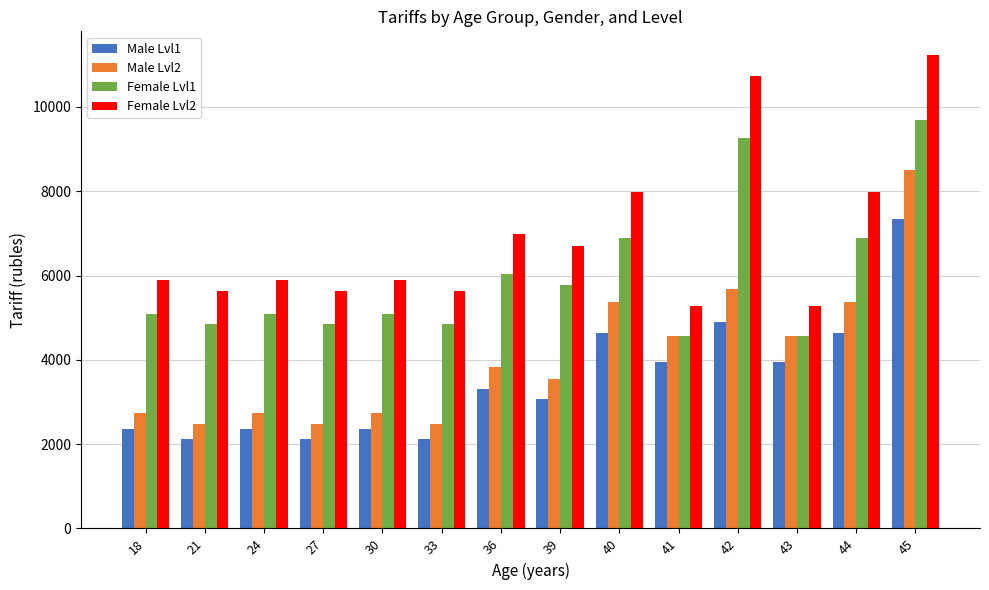

True or false: Female Lvl1 has a value of 6026.6 at 36.

True